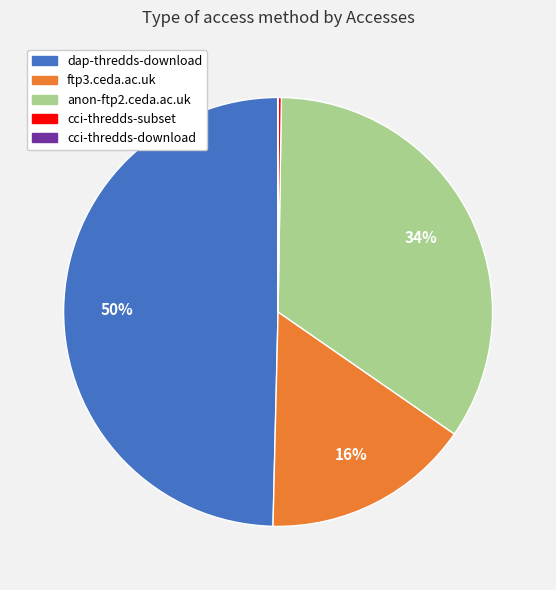

Is there any slice that represents more than half of the pie?

No